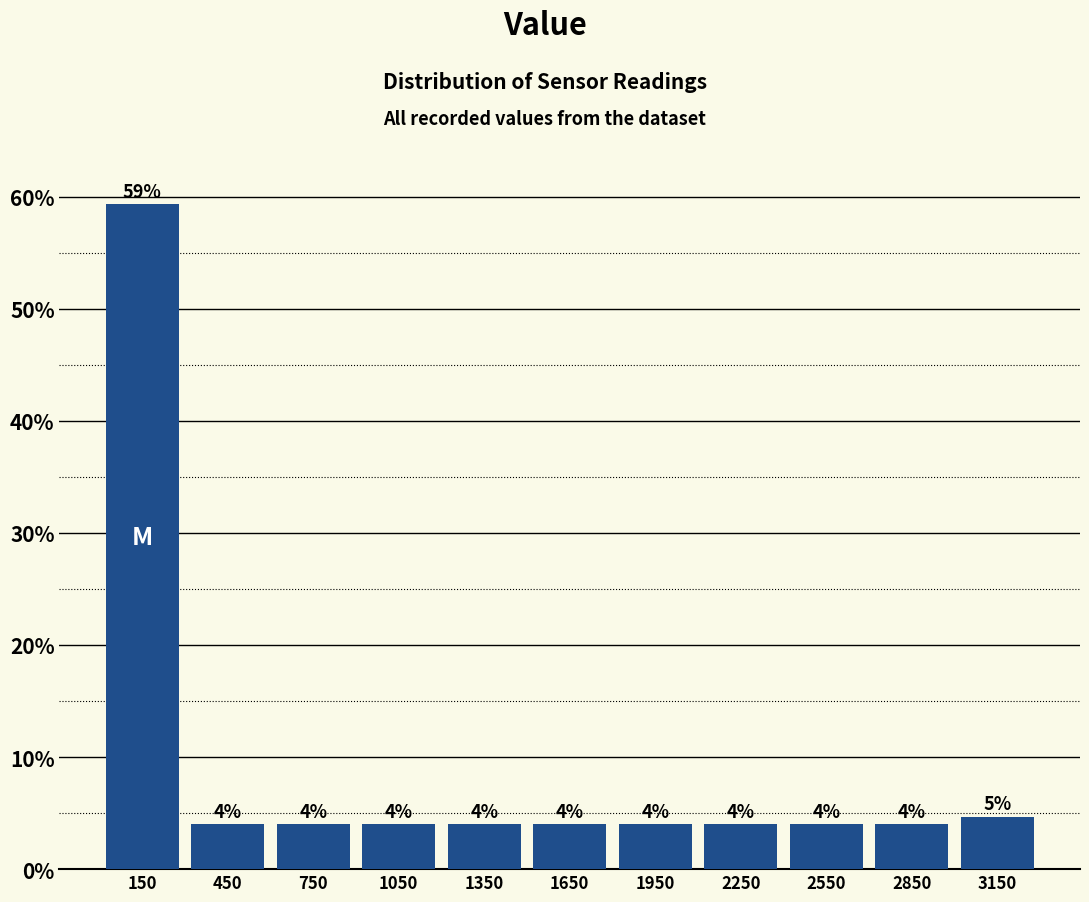

Which range on the x-axis has the tallest bar?

0 to 300